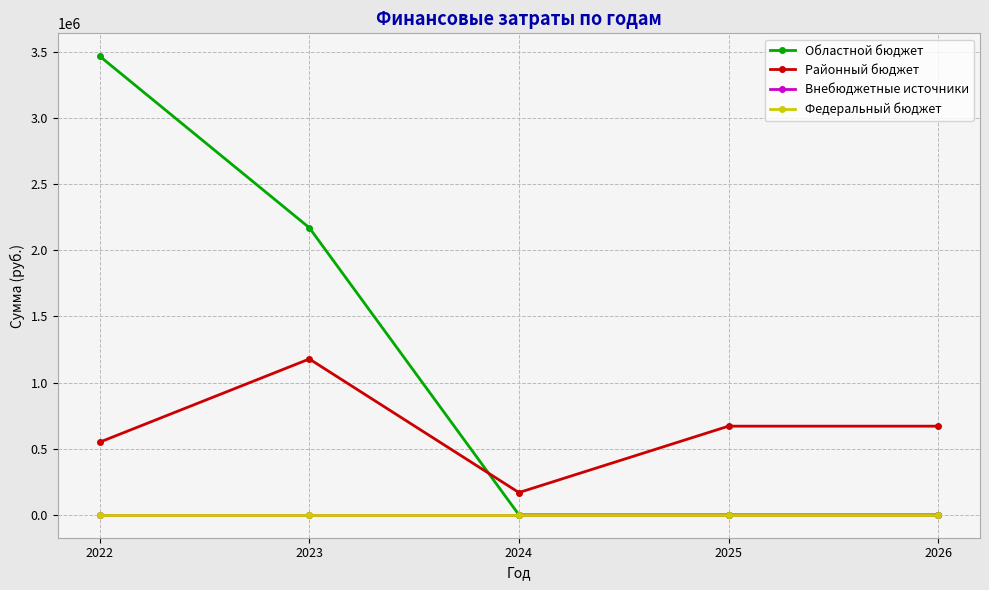

Rank the series at 2022 from highest to lowest value.

Областной бюджет, Районный бюджет, Внебюджетные источники, Федеральный бюджет